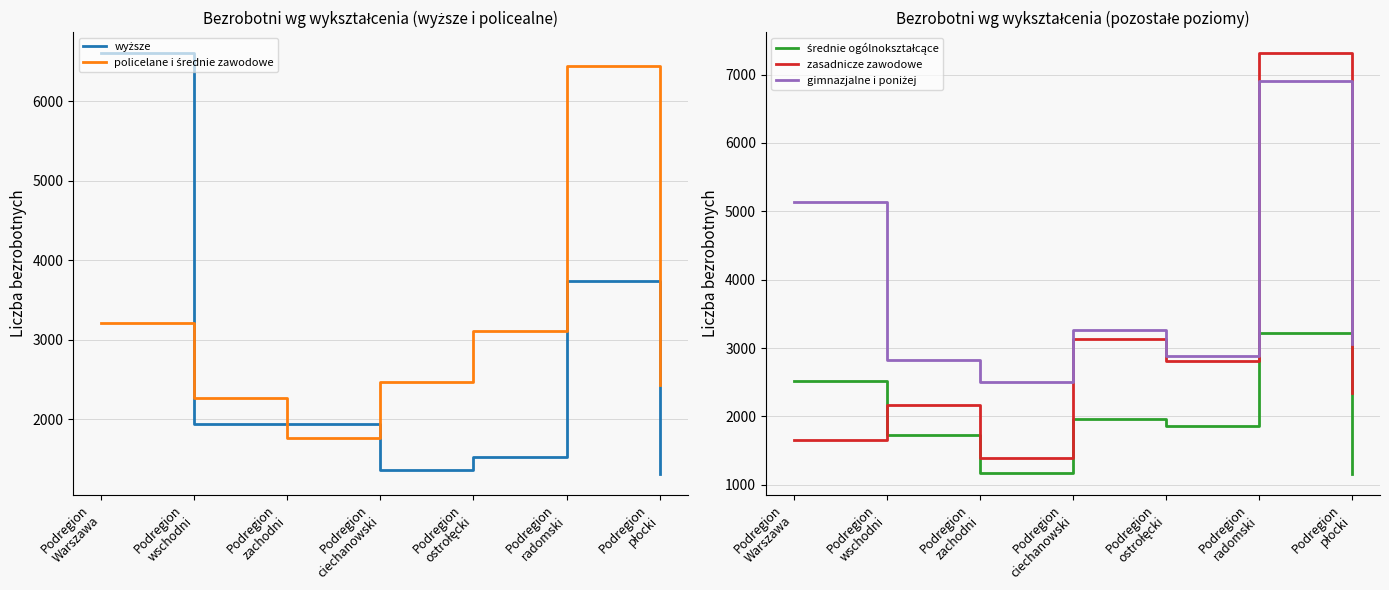

Is the value of gimnazjalne i poniżej at Podregion
ostrołęcki greater than the value of policelane i średnie zawodowe at Podregion
Warszawa?

No